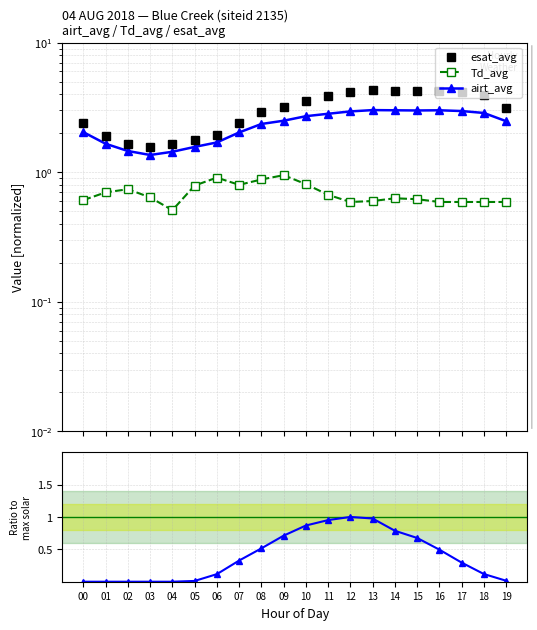

The value of esat_avg at 09 is 5.3. True or false?

False